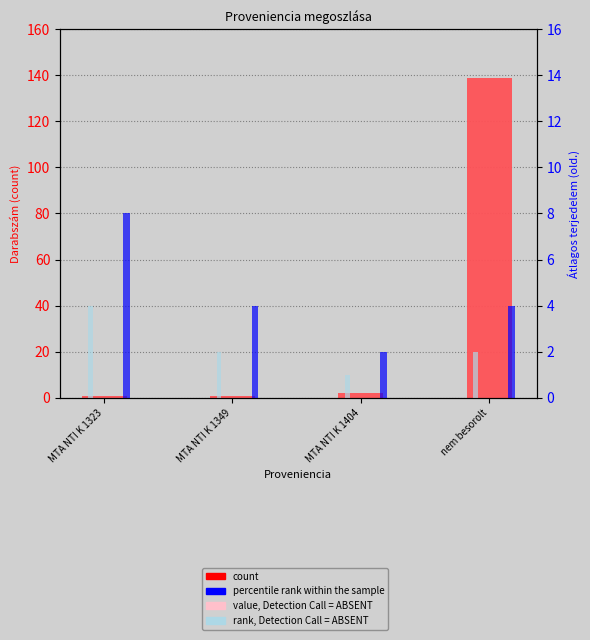

How many groups of bars are there?

4